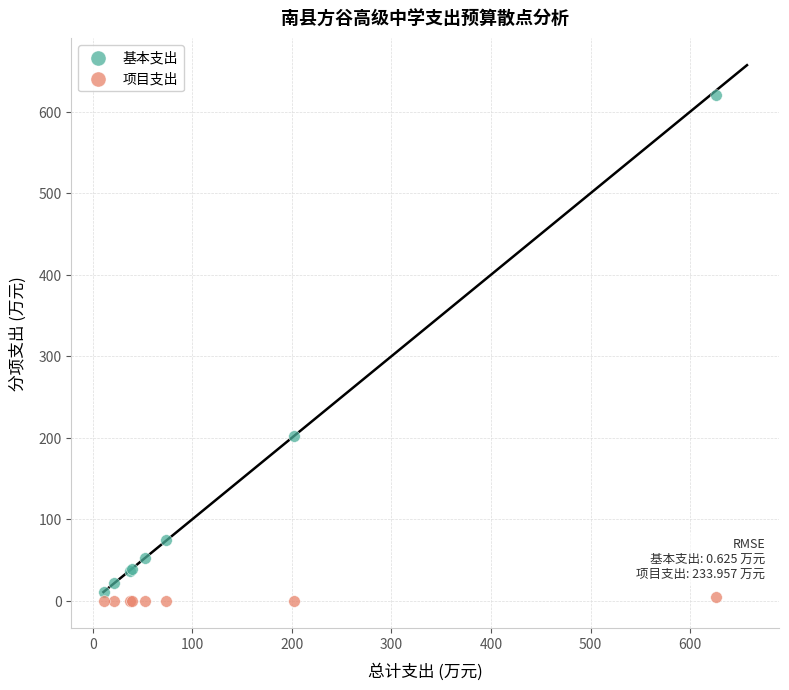

What is the X range (max minus min) for the scatter plot?

614.2